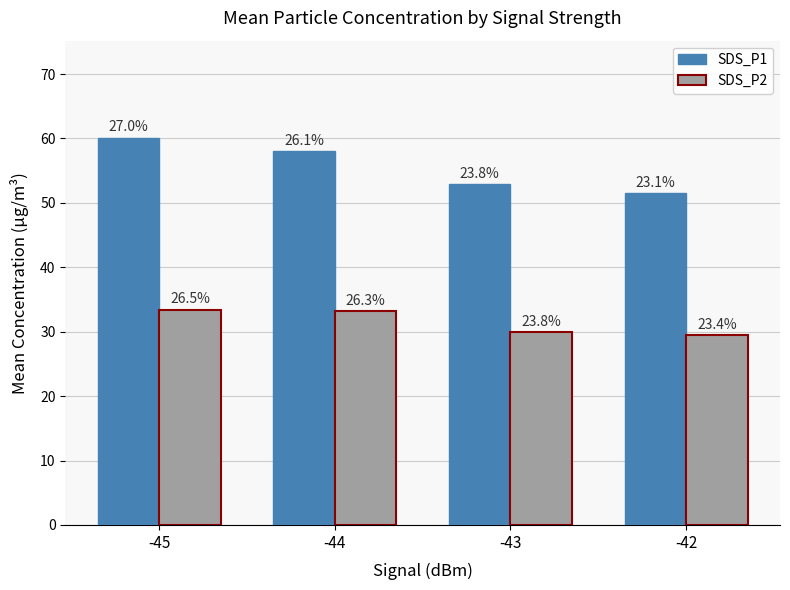

The value of SDS_P1 at -43 is 52.9. True or false?

True